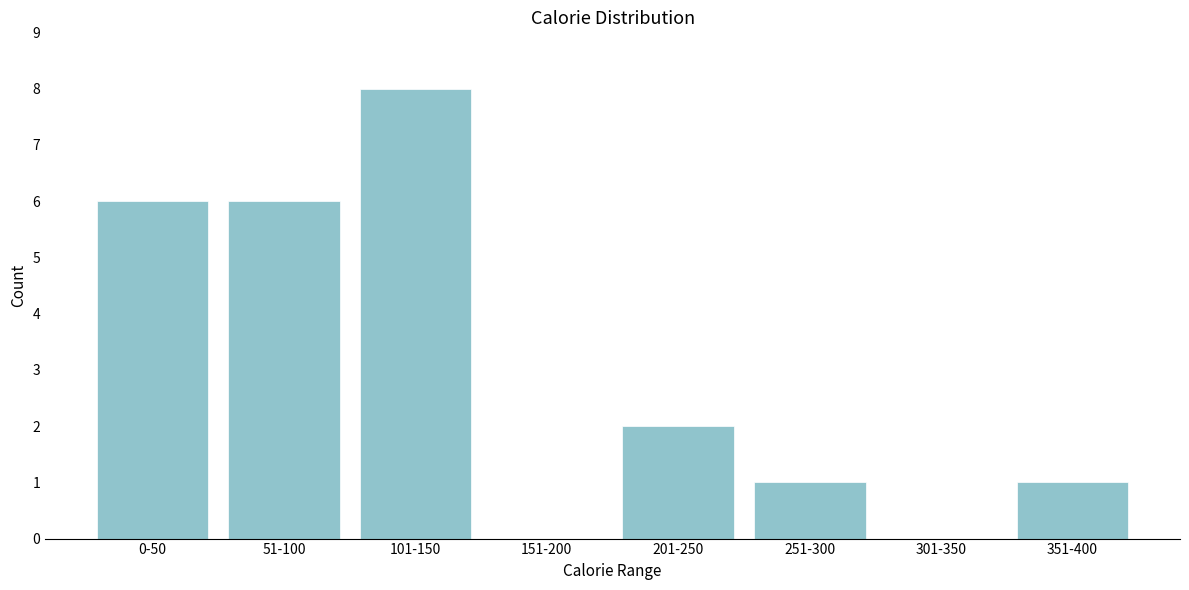

Reading left to right, transcribe all the data shown in this chart.

0-50=6	51-100=6	101-150=8	151-200=0	201-250=2	251-300=1	301-350=0	351-400=1